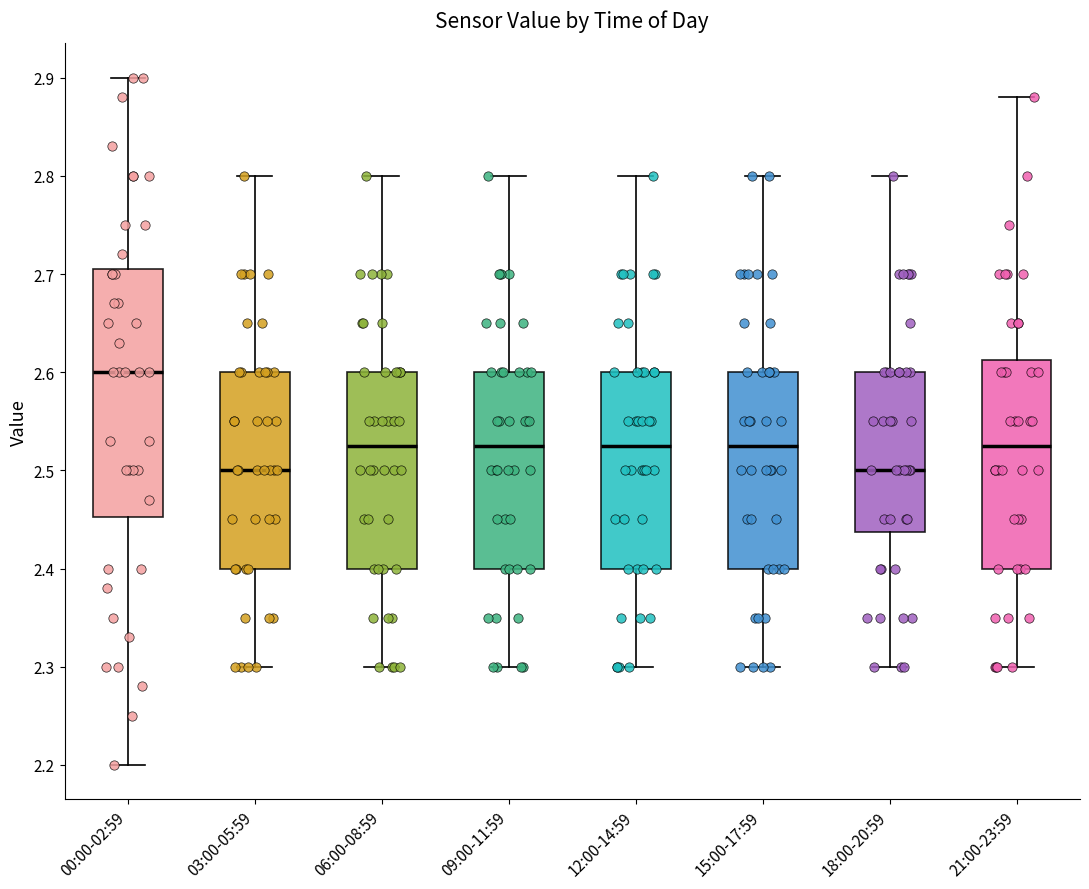

Reading left to right, read every box against the y-axis: the position of its median line, the range the box covers, and the ends of its whiskers. The values are not printed on the chart, so give them approximately, as read against the axis.

00:00-02:59: median 2.60, box 2.45 to 2.71, whiskers 2.20 to 2.90
03:00-05:59: median 2.50, box 2.40 to 2.60, whiskers 2.30 to 2.80
06:00-08:59: median 2.53, box 2.40 to 2.60, whiskers 2.30 to 2.80
09:00-11:59: median 2.53, box 2.40 to 2.60, whiskers 2.30 to 2.80
12:00-14:59: median 2.53, box 2.40 to 2.60, whiskers 2.30 to 2.80
15:00-17:59: median 2.53, box 2.40 to 2.60, whiskers 2.30 to 2.80
18:00-20:59: median 2.50, box 2.44 to 2.60, whiskers 2.30 to 2.80
21:00-23:59: median 2.53, box 2.40 to 2.61, whiskers 2.30 to 2.88